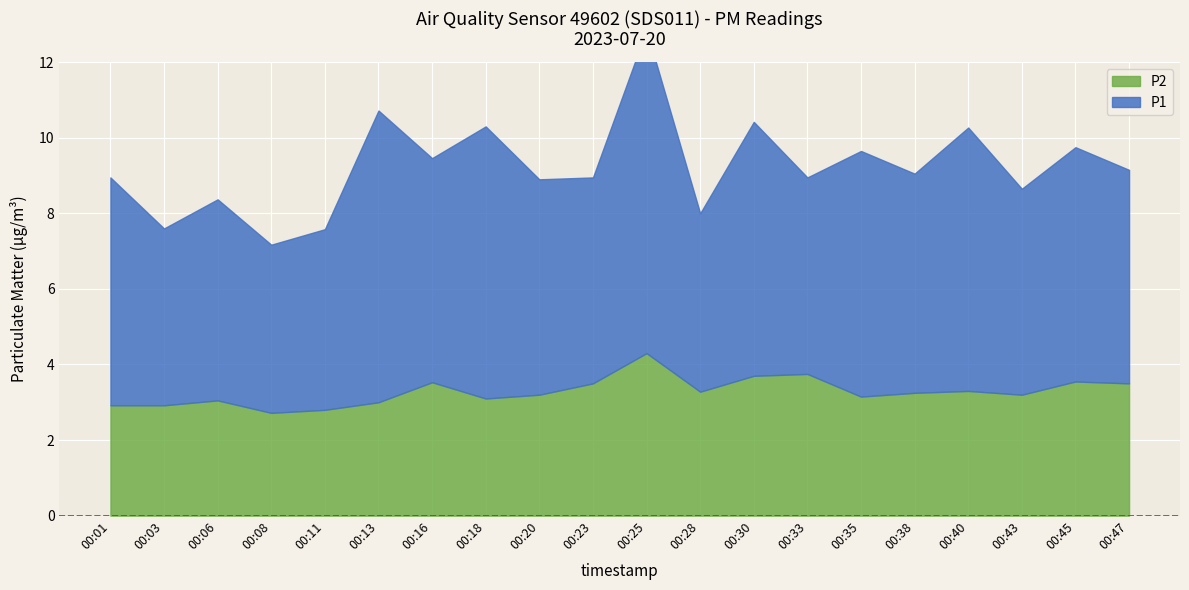

At which category does the chart reach its minimum across all series?

00:08